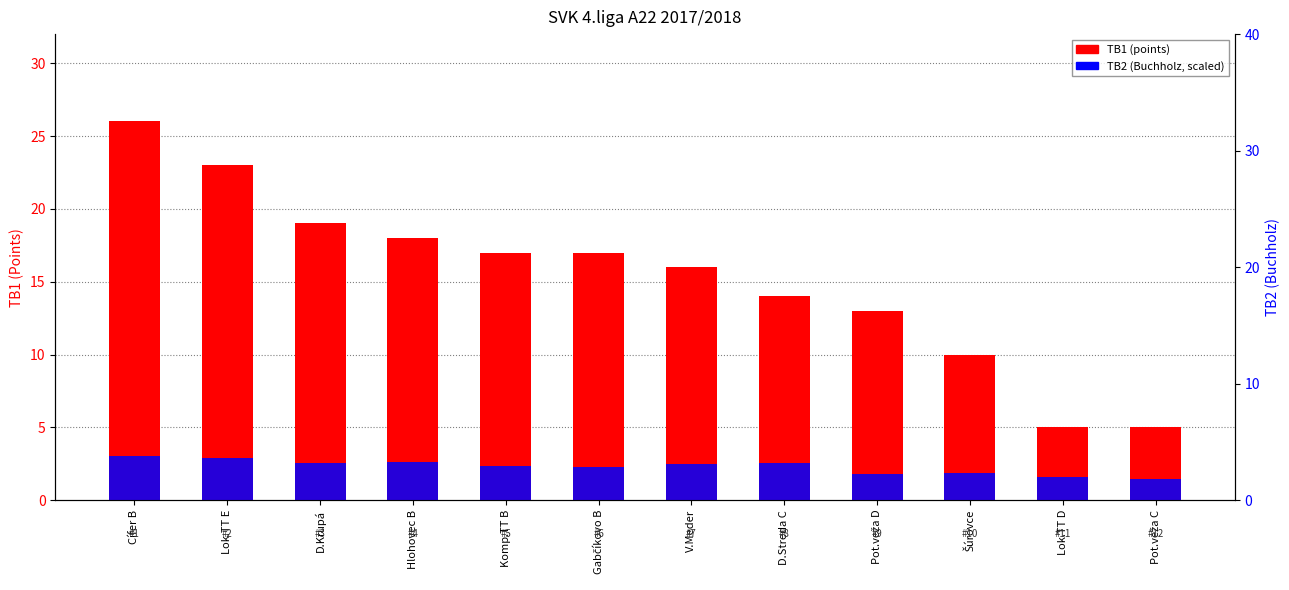

What is the difference between the maximum and second lowest values in the TB2 (Buchholz, scaled) series?

1.4